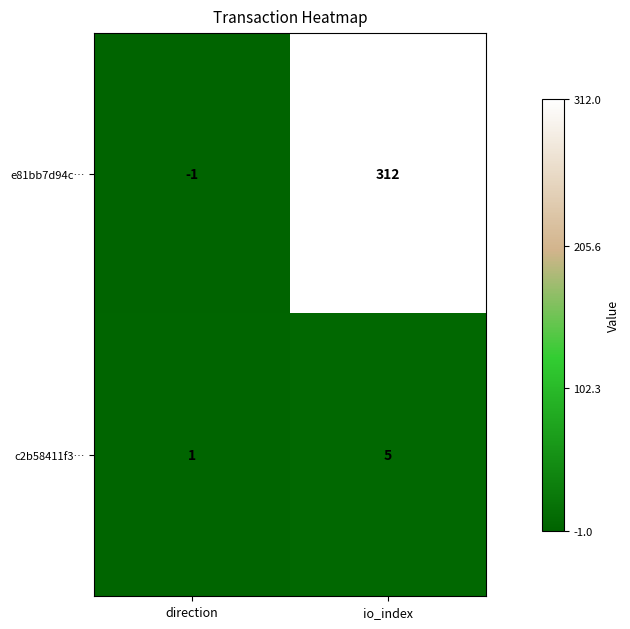

True or false: c2b58411f3… has a value of 3 at io_index.

False